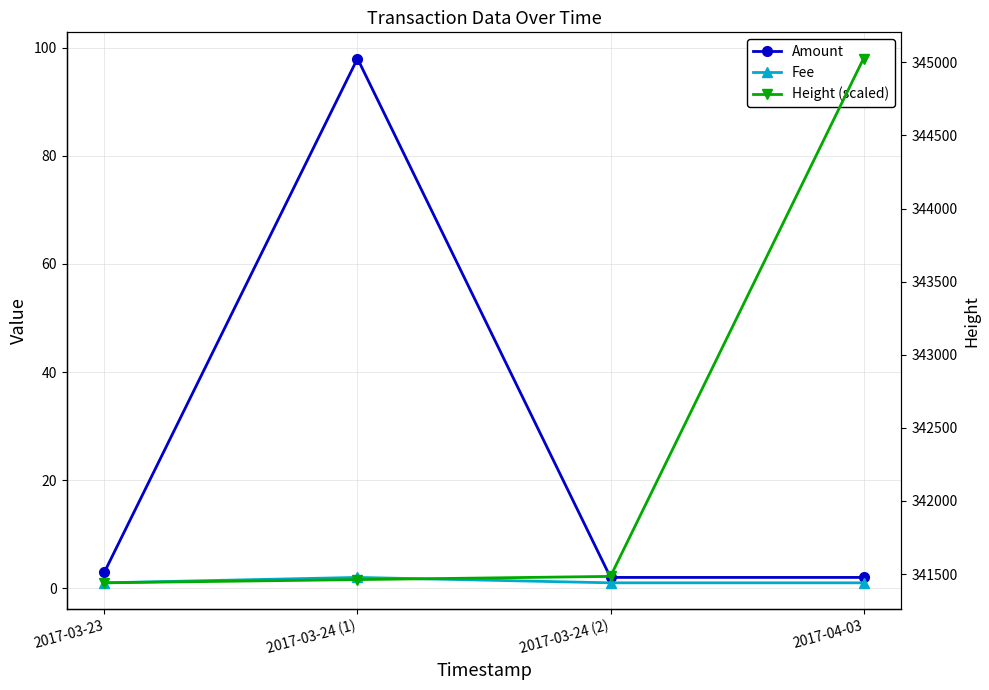

Reading left to right, list all the values displayed in this chart.

Amount: 2017-03-23=3.0	2017-03-24 (1)=98.0	2017-03-24 (2)=2.0	2017-04-03=2.0
Fee: 2017-03-23=1.0	2017-03-24 (1)=2.0	2017-03-24 (2)=1.0	2017-04-03=1.0
Height (scaled): 2017-03-23=341440.0	2017-03-24 (1)=341462.0	2017-03-24 (2)=341484.0	2017-04-03=345026.0